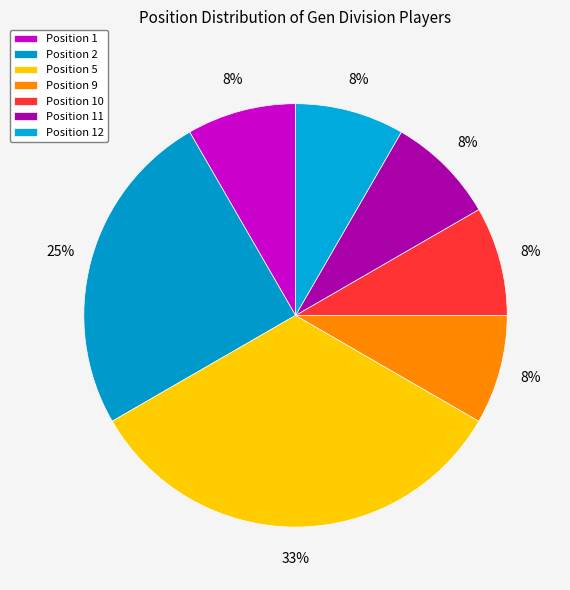

Does any single category account for the majority?

No